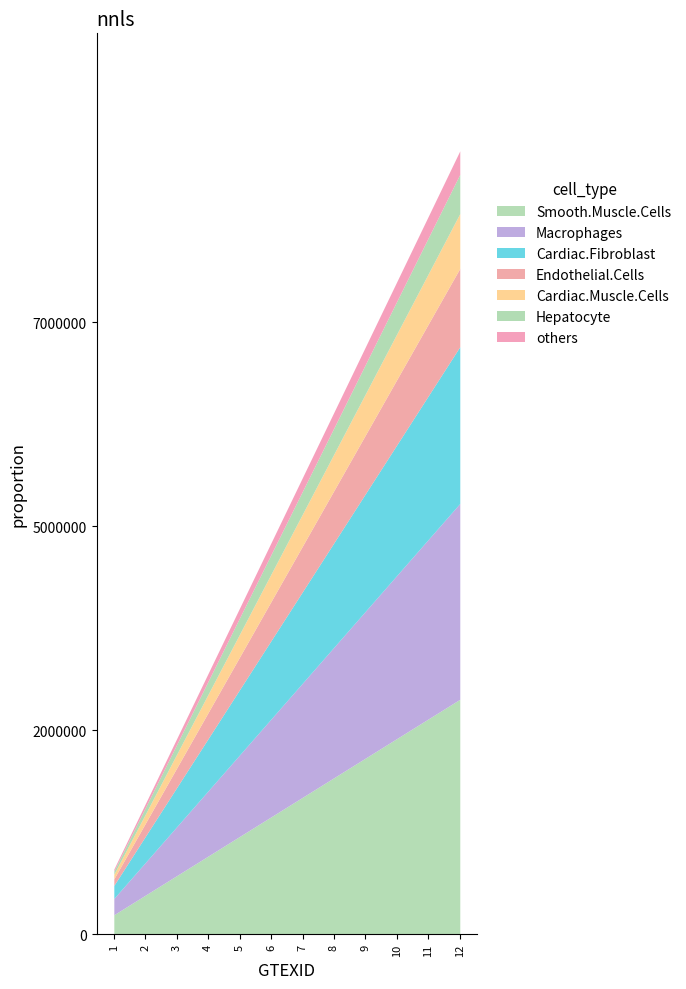

How many data points does each series have?

12